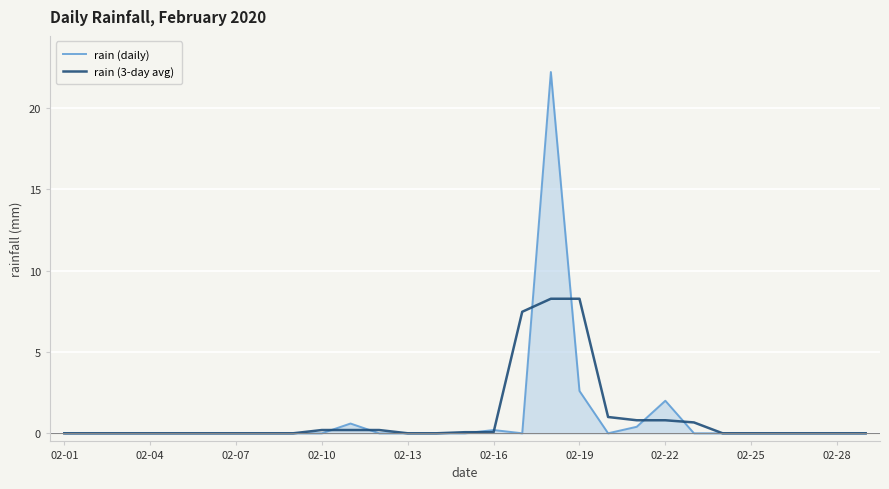

What are all the series names shown in the legend?

rain (daily), rain (3-day avg)